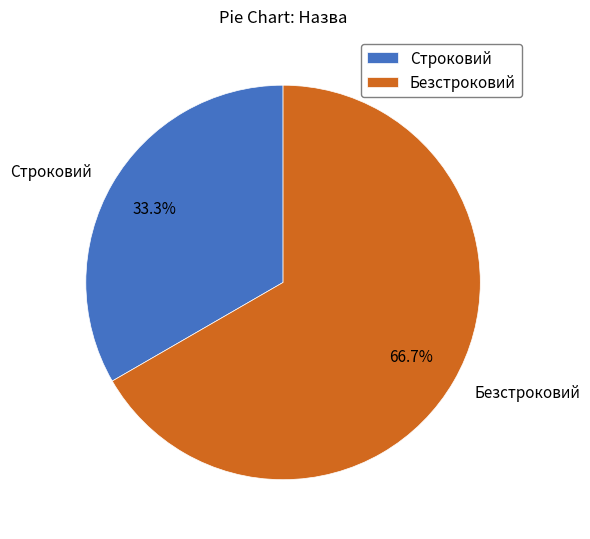

The Строковий slice represents 21% of the pie. True or false?

False